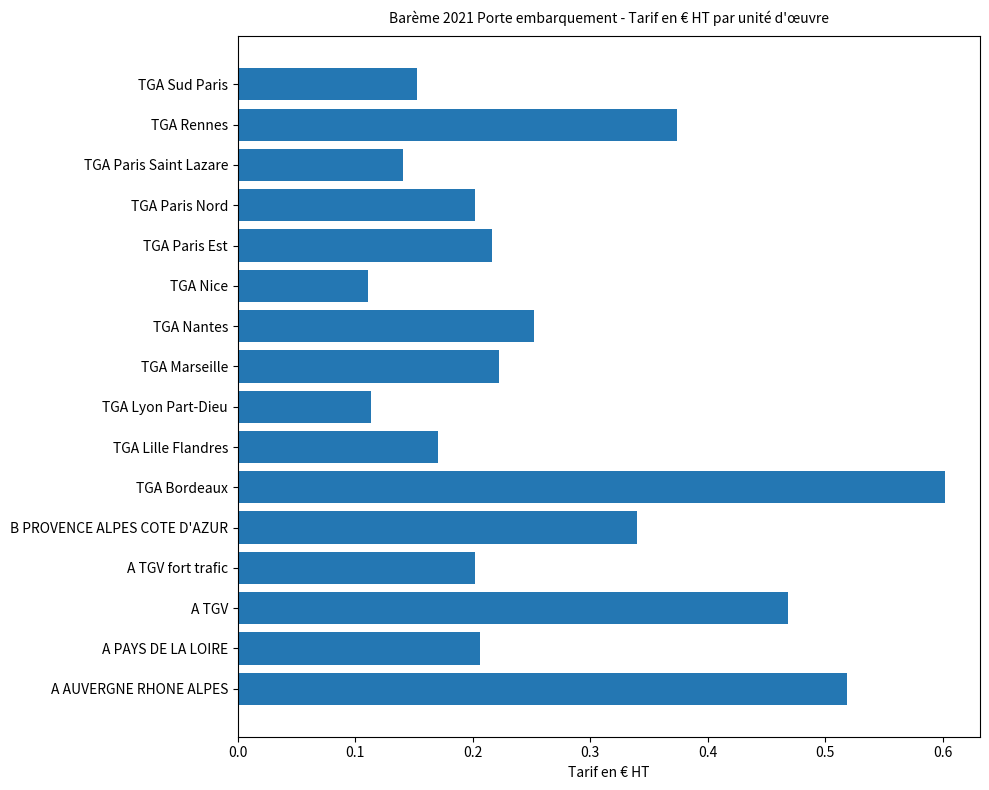

What is the greatest value displayed?

0.6